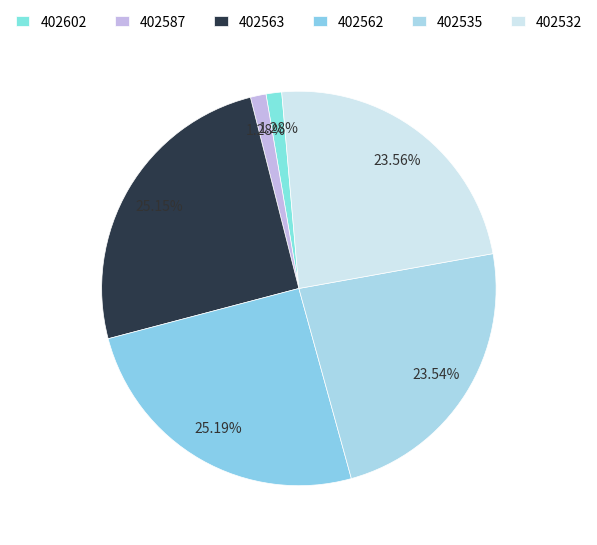

Which slice is the smallest?

402602